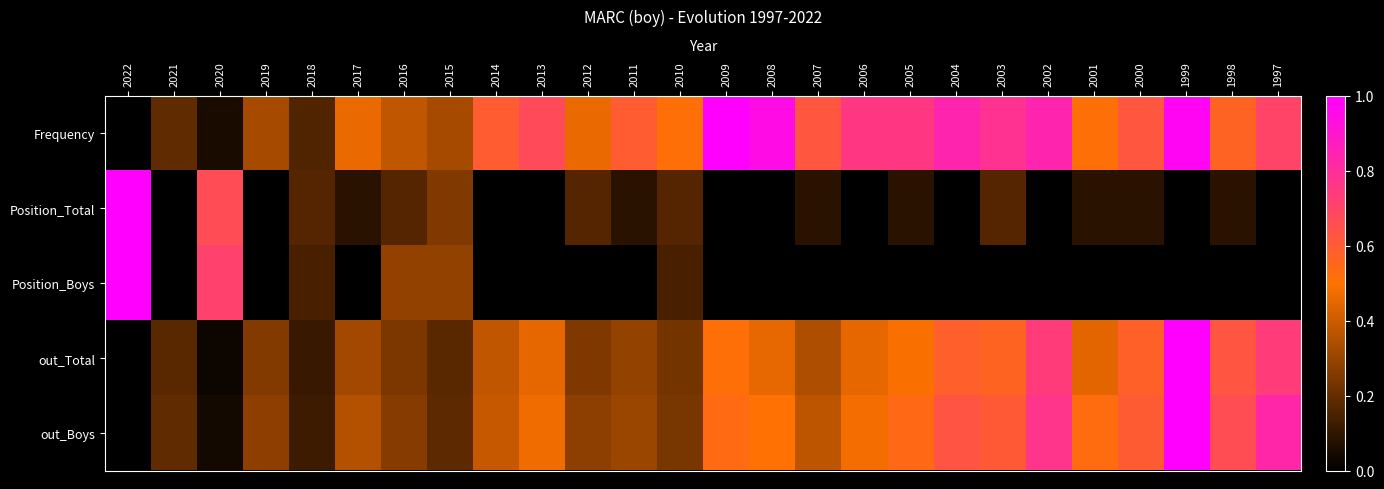

Reading left to right, transcribe all the data shown in this chart.

Frequency: 2022=0.0	2021=0.2	2020=0.1	2019=0.3	2018=0.2	2017=0.5	2016=0.4	2015=0.3	2014=0.6	2013=0.7	2012=0.5	2011=0.6	2010=0.5	2009=1.0	2008=0.9	2007=0.6	2006=0.8	2005=0.8	2004=0.8	2003=0.8	2002=0.8	2001=0.5	2000=0.6	1999=1.0	1998=0.6	1997=0.7
Position_Total: 2022=1.0	2021=0.0	2020=0.7	2019=0.0	2018=0.2	2017=0.1	2016=0.2	2015=0.2	2014=0.0	2013=0.0	2012=0.2	2011=0.1	2010=0.2	2009=0.0	2008=0.0	2007=0.1	2006=0.0	2005=0.1	2004=0.0	2003=0.2	2002=0.0	2001=0.1	2000=0.1	1999=0.0	1998=0.1	1997=0.0
Position_Boys: 2022=1.0	2021=0.0	2020=0.7	2019=0.0	2018=0.1	2017=0.0	2016=0.3	2015=0.3	2014=0.0	2013=0.0	2012=0.0	2011=0.0	2010=0.1	2009=0.0	2008=0.0	2007=0.0	2006=0.0	2005=0.0	2004=0.0	2003=0.0	2002=0.0	2001=0.0	2000=0.0	1999=0.0	1998=0.0	1997=0.0
out_Total: 2022=0.0	2021=0.2	2020=0.0	2019=0.3	2018=0.1	2017=0.3	2016=0.2	2015=0.2	2014=0.4	2013=0.4	2012=0.2	2011=0.3	2010=0.2	2009=0.5	2008=0.5	2007=0.3	2006=0.5	2005=0.5	2004=0.6	2003=0.6	2002=0.7	2001=0.4	2000=0.6	1999=1.0	1998=0.6	1997=0.7
out_Boys: 2022=0.0	2021=0.2	2020=0.0	2019=0.3	2018=0.1	2017=0.4	2016=0.3	2015=0.2	2014=0.4	2013=0.5	2012=0.3	2011=0.3	2010=0.2	2009=0.5	2008=0.5	2007=0.4	2006=0.5	2005=0.5	2004=0.6	2003=0.6	2002=0.8	2001=0.5	2000=0.6	1999=1.0	1998=0.7	1997=0.8